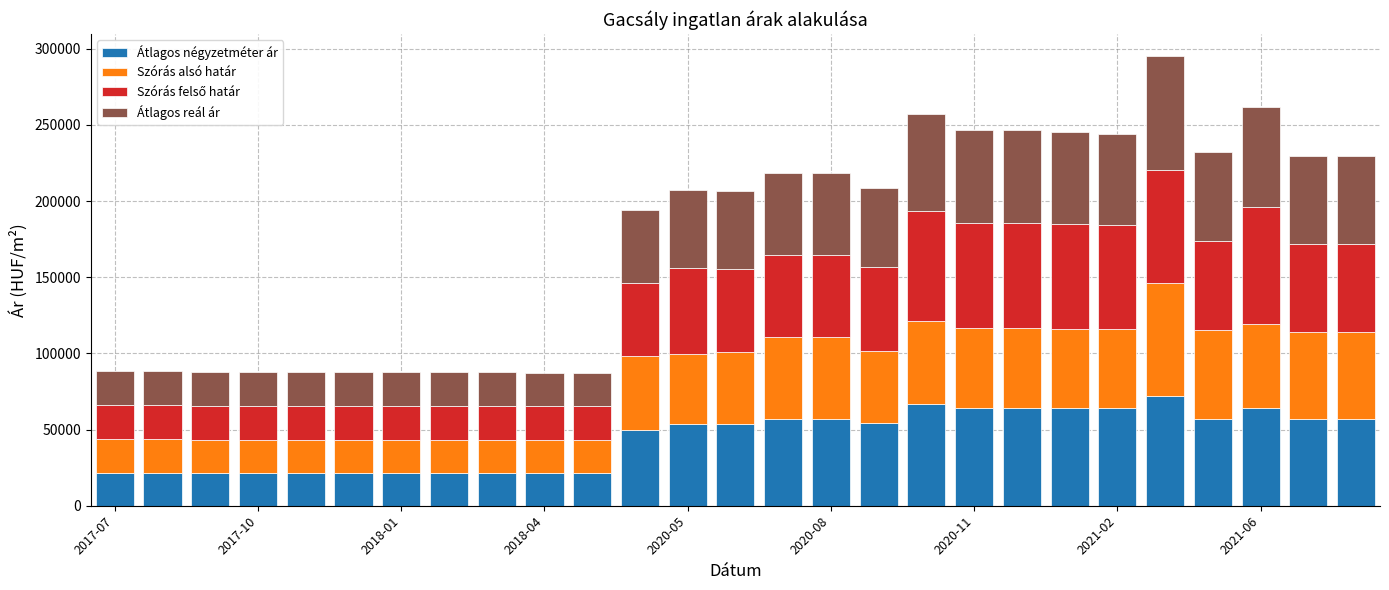

What is the lowest value of the Átlagos négyzetméter ár series?

21176